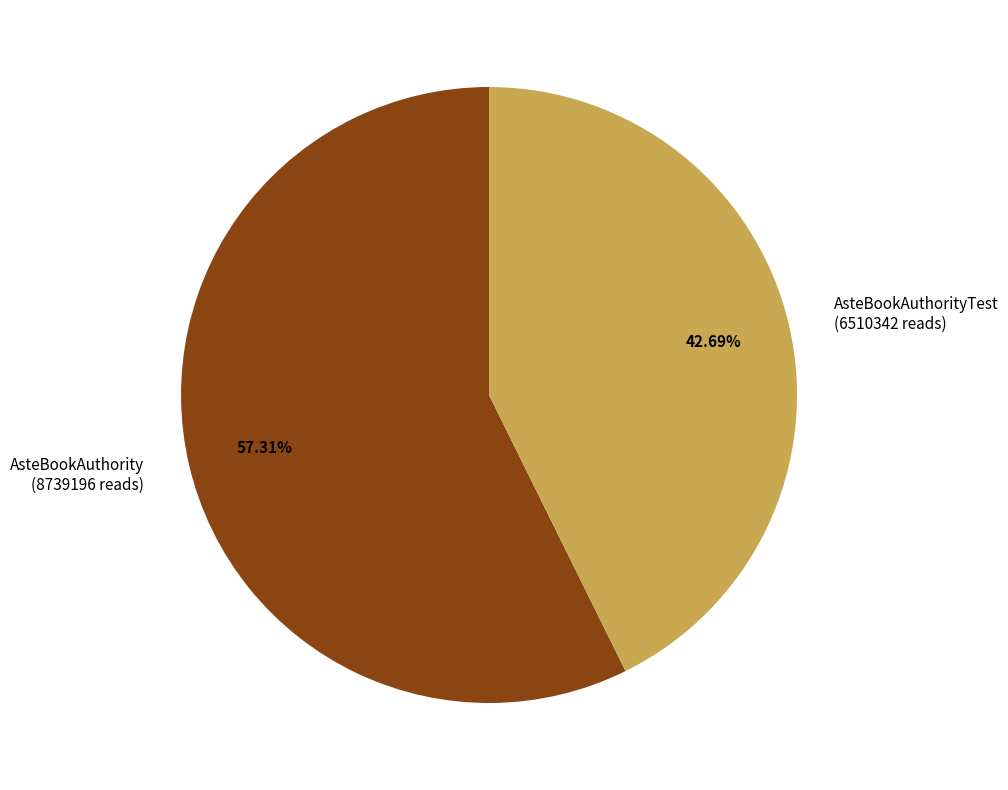

Does AsteBookAuthority (8739196 reads) account for over 50% of the chart?

Yes